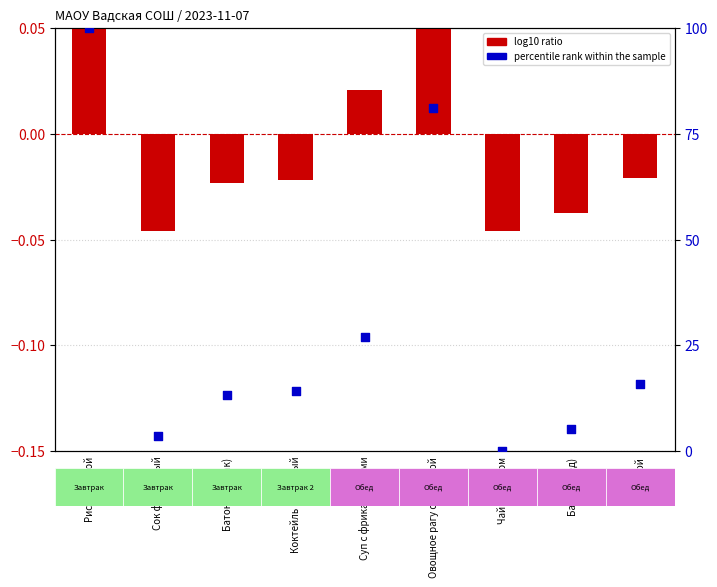

What is the total value across all series at Суп с фрикадельками?

27.1